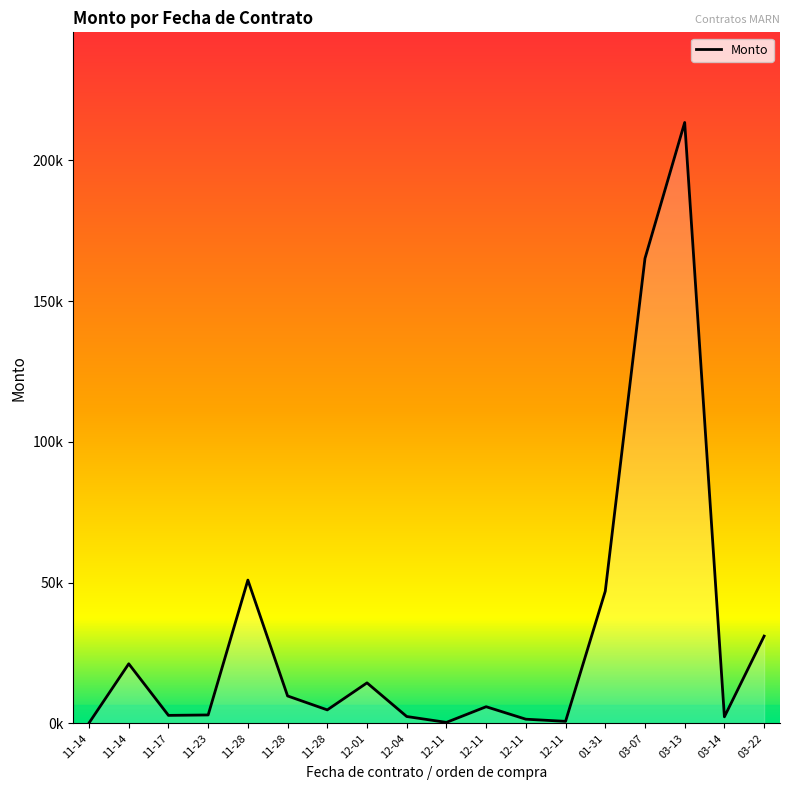

Reading left to right, what are all the values shown in this chart?

150.4	21170.0	2850.0	3000.0	50892.8	9750.0	4800.0	14396.0	2450.0	360.5	5924.9	1493.5	729.1	46946.9	165126.0	213408.9	2340.0	31000.0